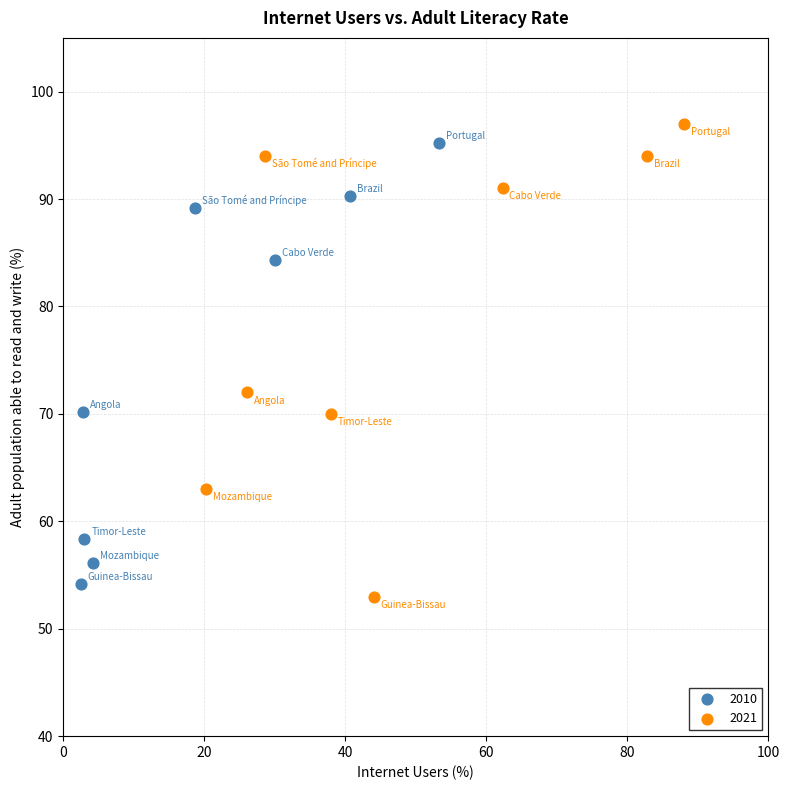

Which series has the largest Y range (max minus min)?

2021